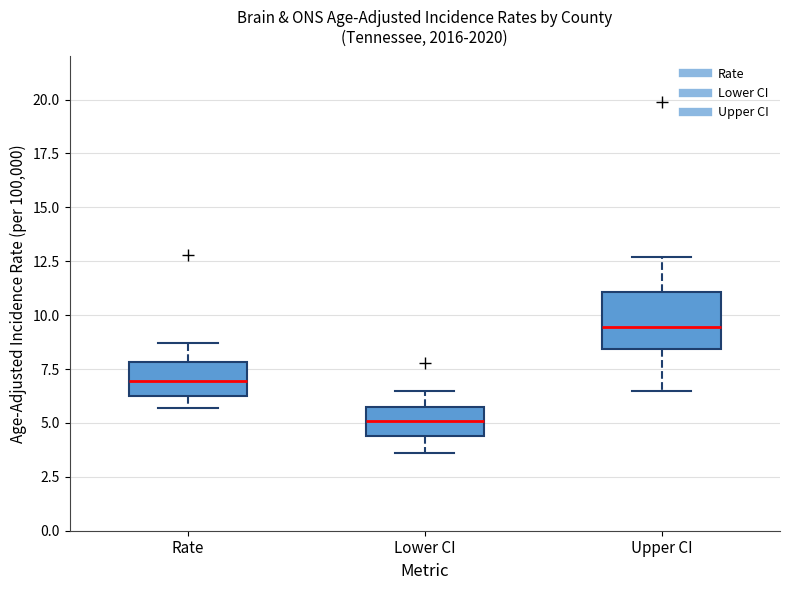

Where is the upper edge of the box for Upper CI on the y-axis? The values are not printed on the chart, so give them approximately, as read against the axis.

11.0